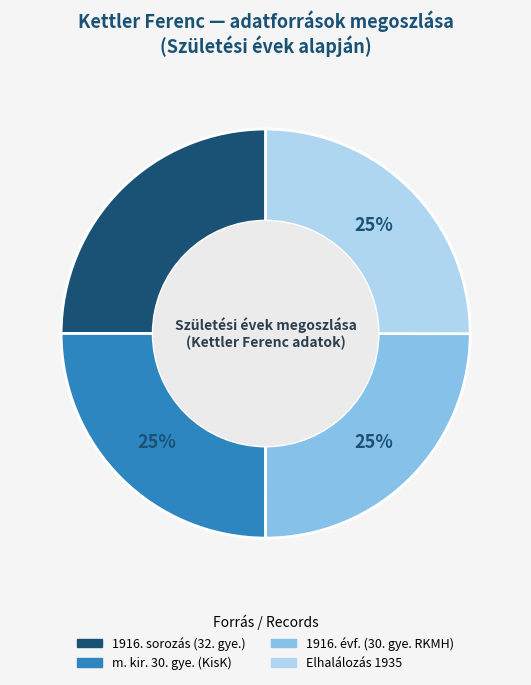

To the nearest percent, what portion does m. kir. 30. gye. (KisK) represent?

25%